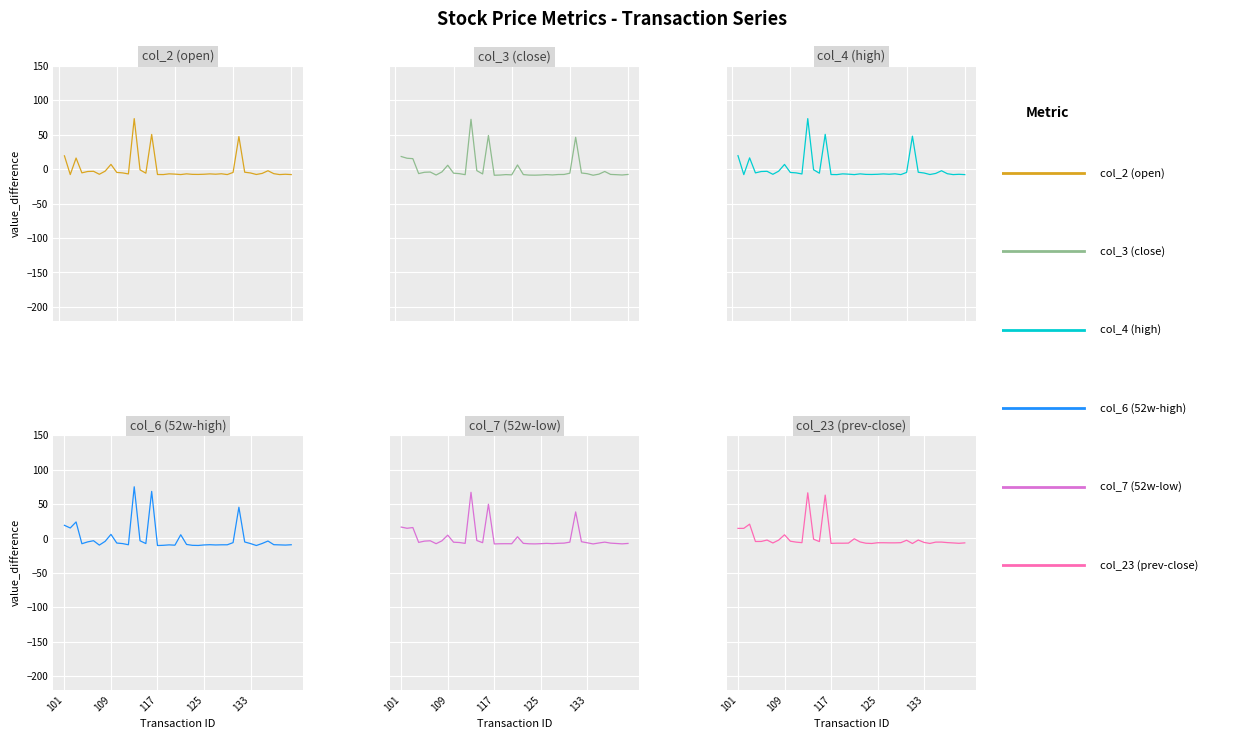

Which series changed the most between 101 and 109?

col_2 (open)